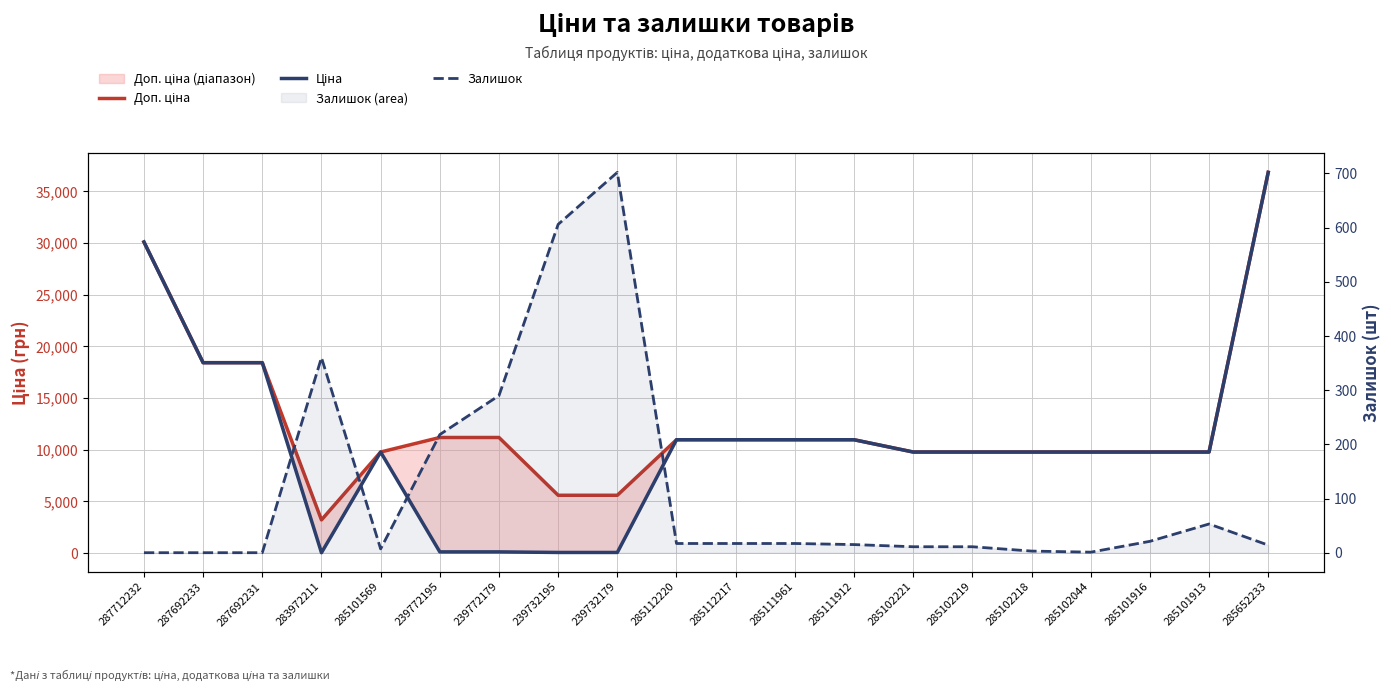

Where does the Ціна series first go above 9775?

287712232